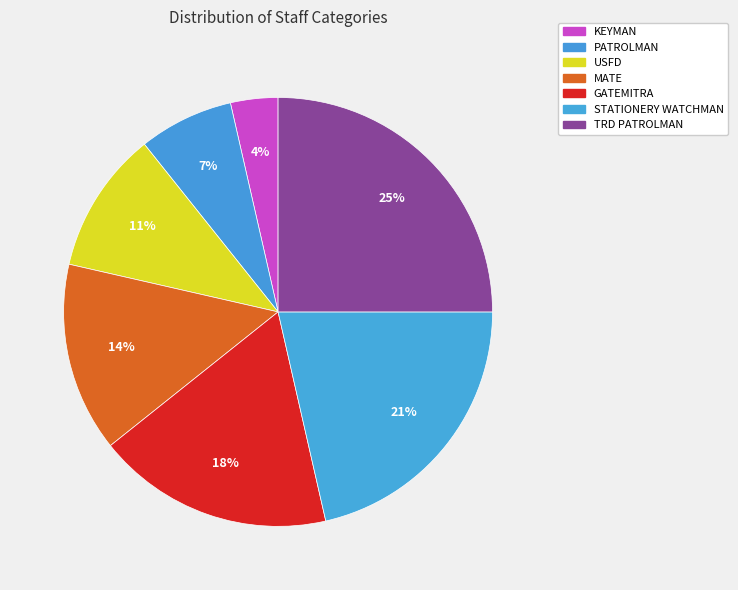

What is the smallest slice in the pie chart?

KEYMAN